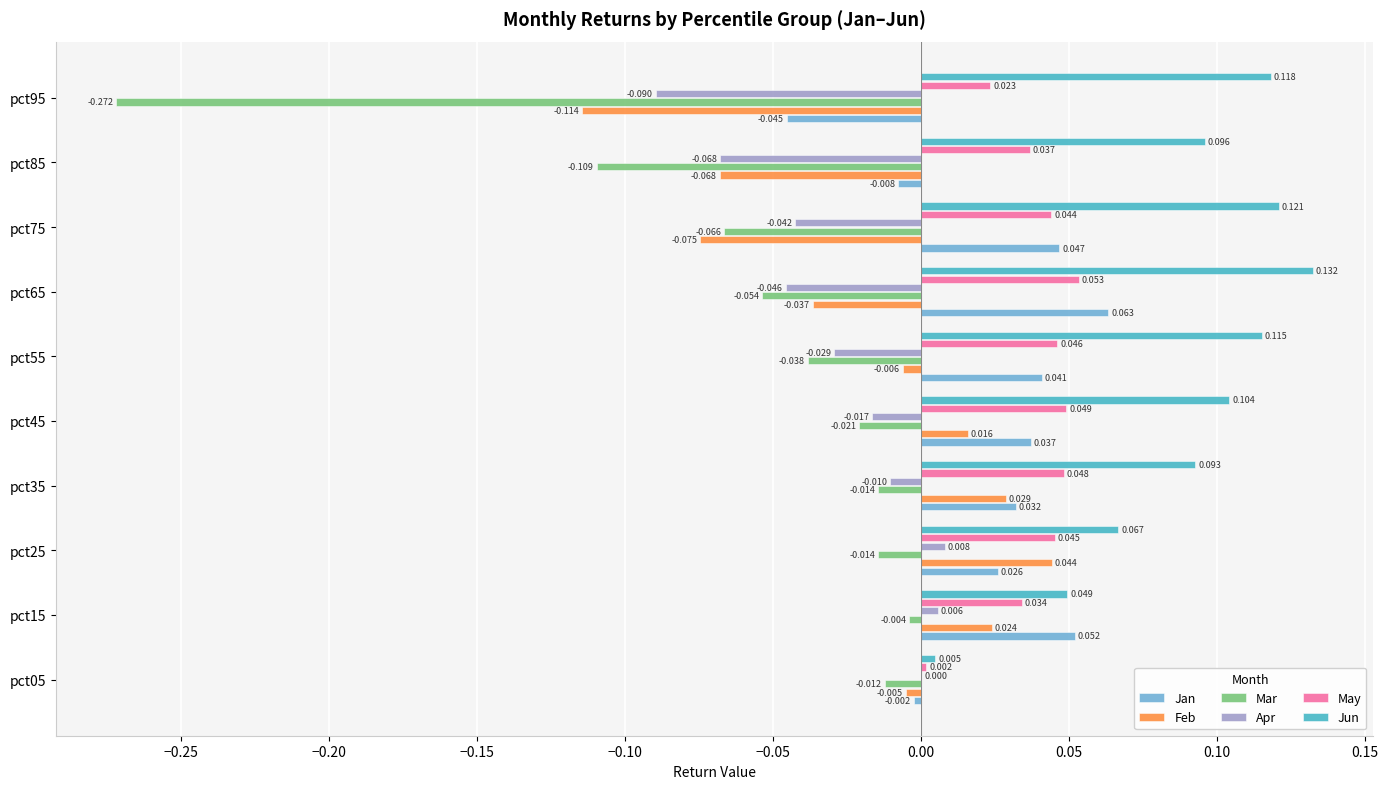

Is the value of Jun at pct65 greater than the value of Jan at pct85?

Yes